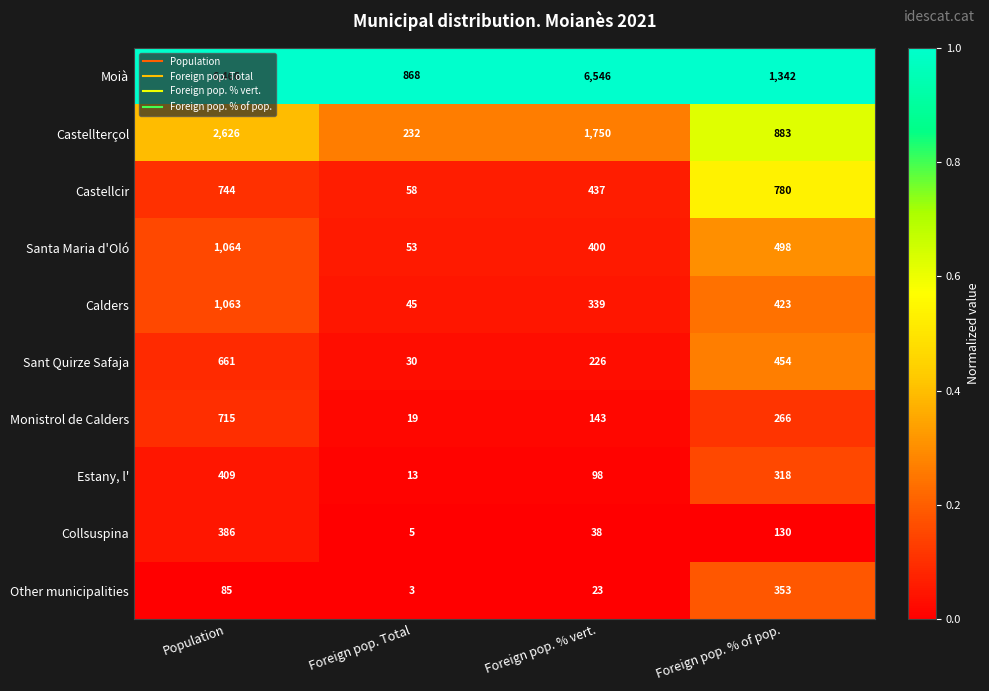

Which series has the largest total across all categories?

Moià